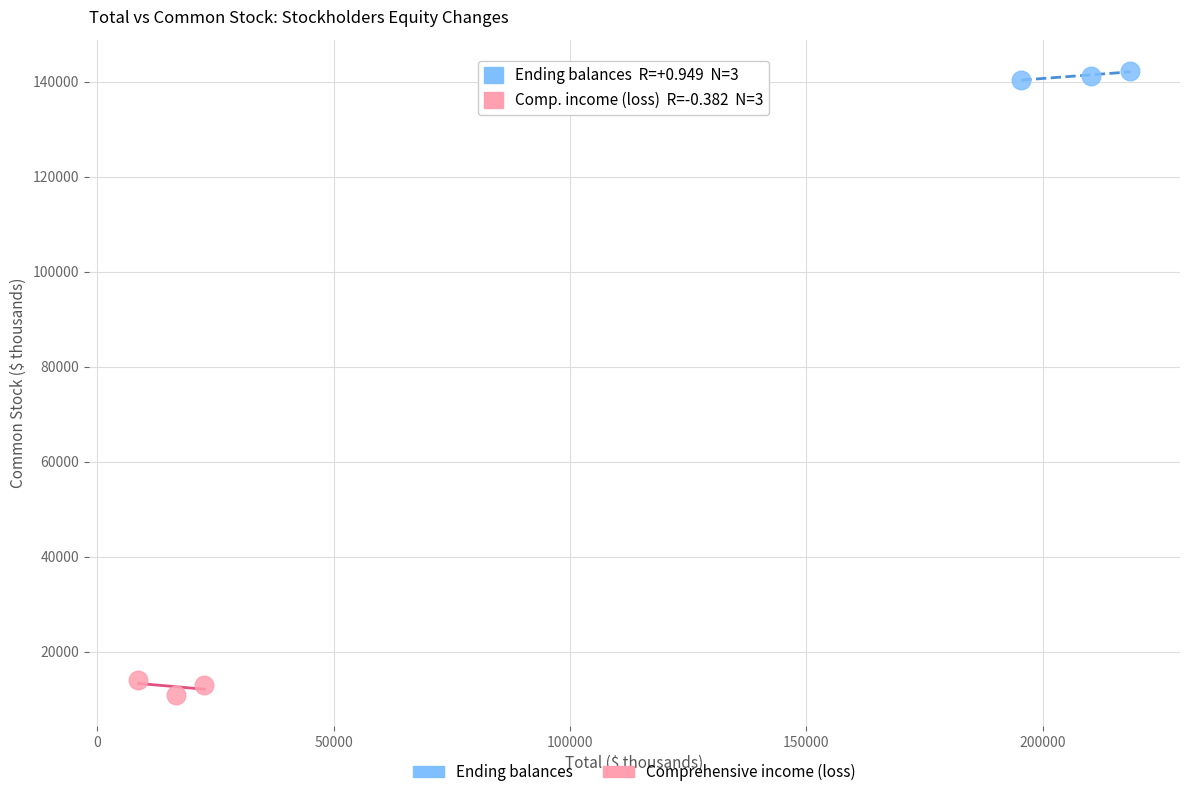

Which series contains the highest Y value?

Ending balances